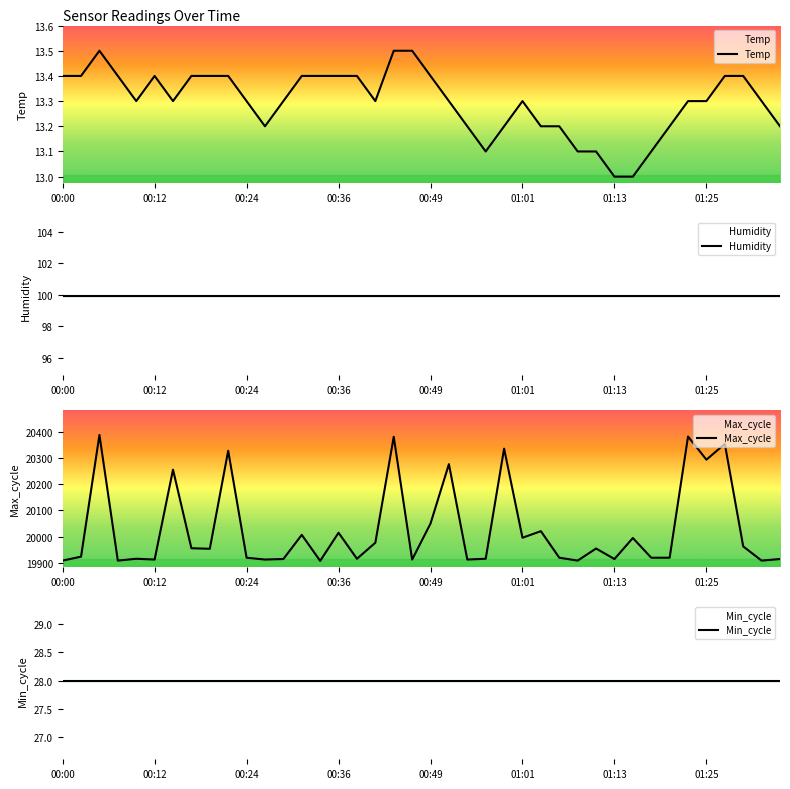

Does the chart display data point markers on the line(s)?

No